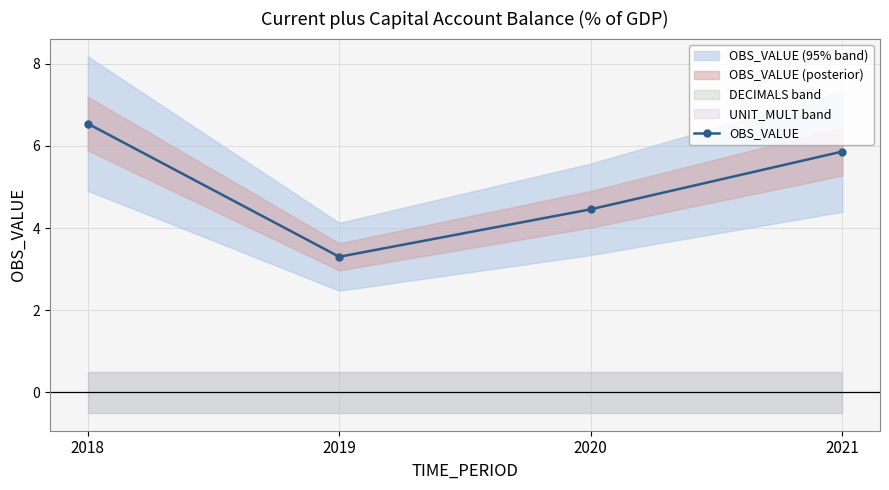

Reading left to right, extract all data points from this chart.

6.5	3.3	4.5	5.9